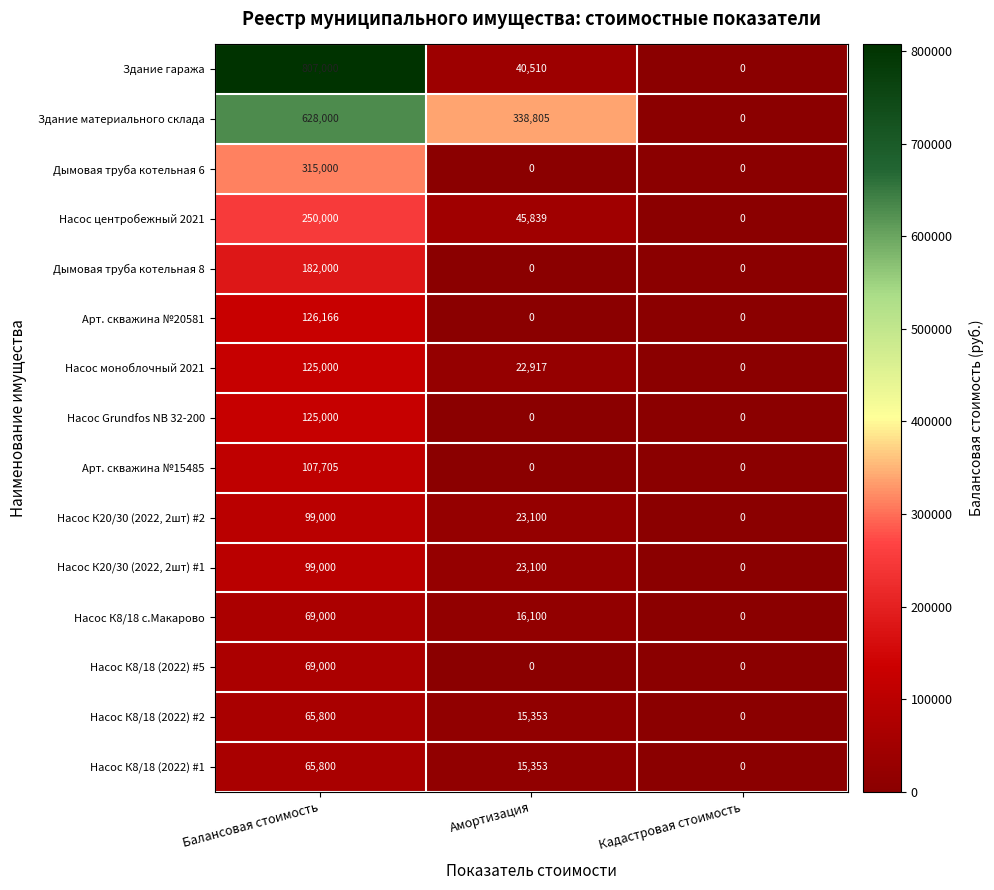

Is the value of Насос К8/18 с.Макарово at Амортизация greater than the value of Дымовая труба котельная 8 at Кадастровая стоимость?

Yes